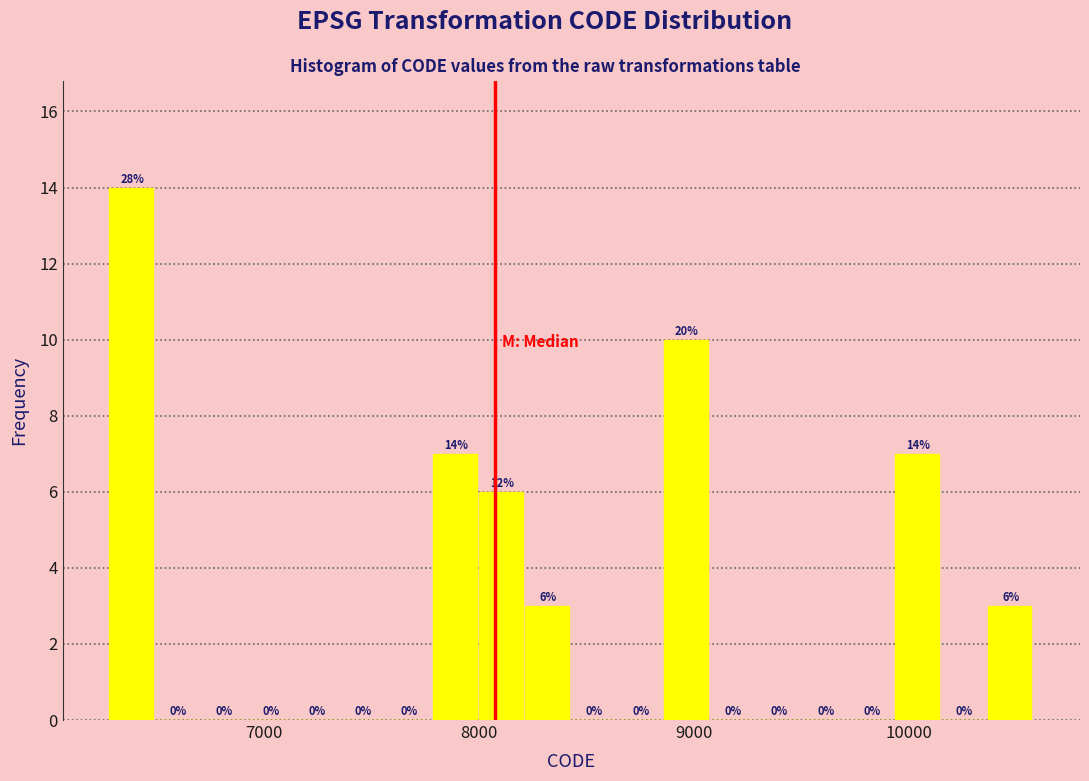

Around what value on the x-axis is the tallest bar? Give the approximate position of its centre, as read against the axis.

6400